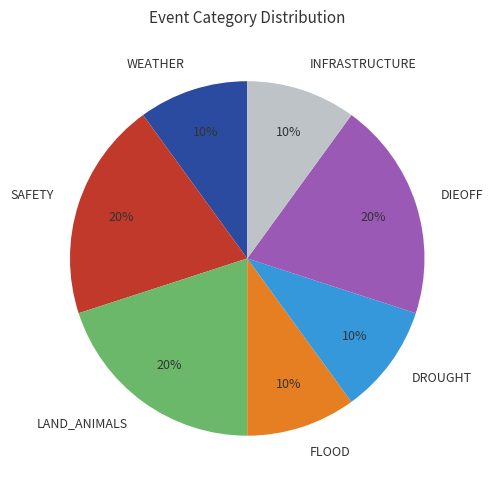

To the nearest percent, what portion does DIEOFF represent?

20%